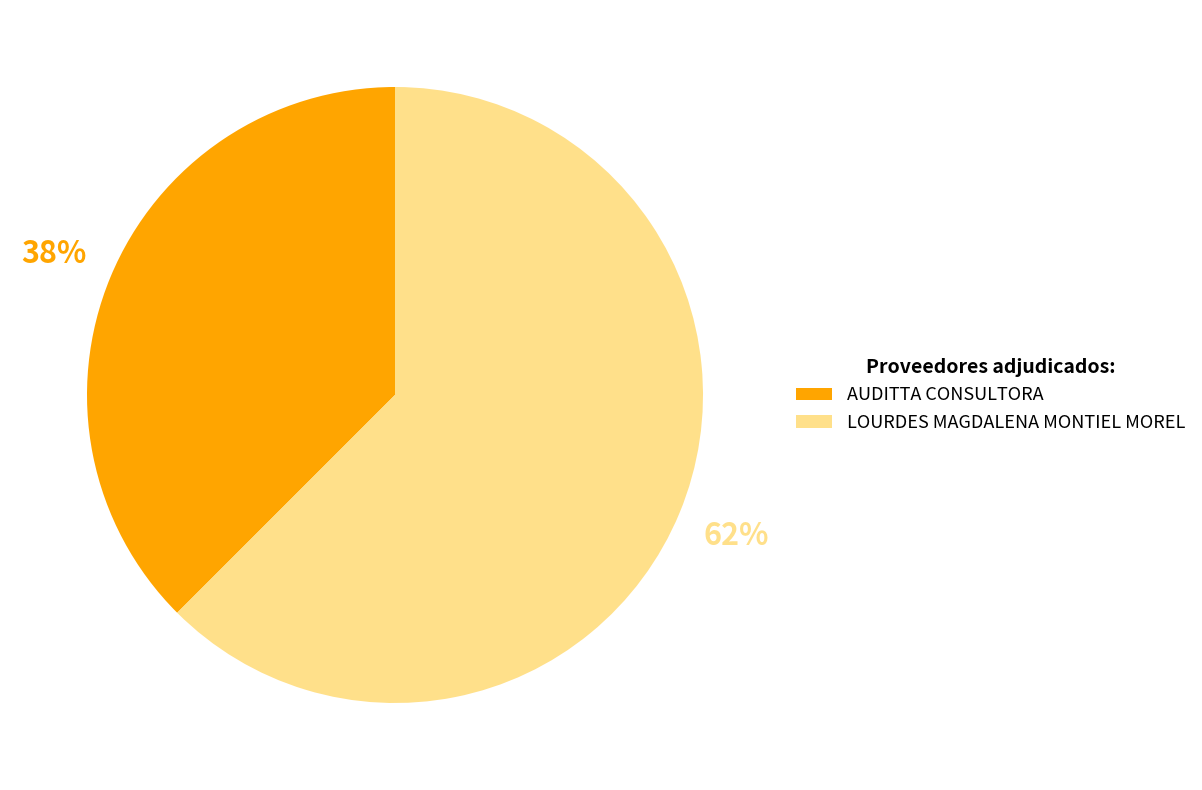

To the nearest percent, what is the combined percentage of LOURDES MAGDALENA MONTIEL MOREL and AUDITTA CONSULTORA?

100%